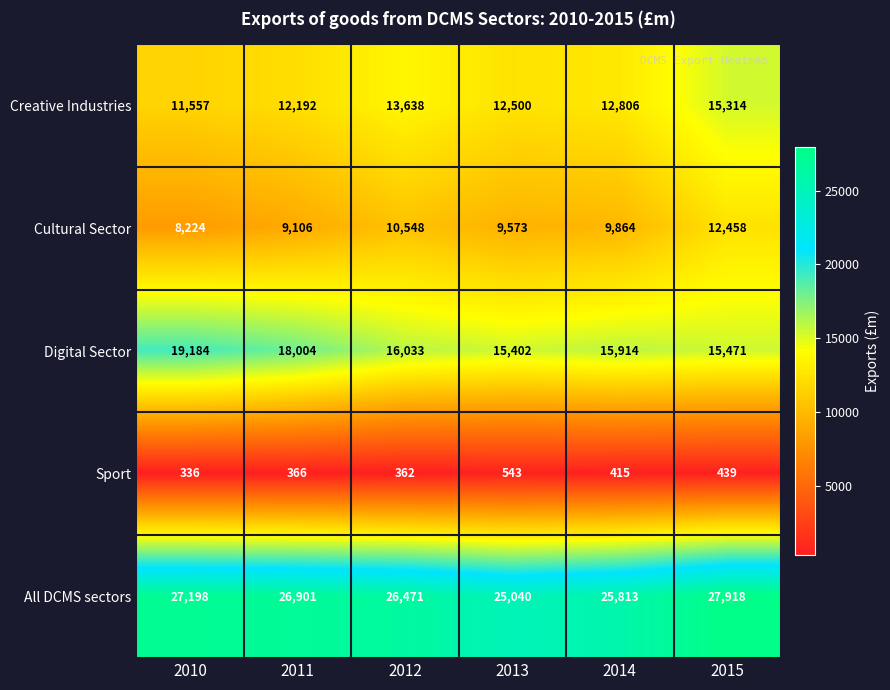

Reading right to left, what are all the values shown in this chart?

Creative Industries: 2015=15314	2014=12806	2013=12500	2012=13638	2011=12192	2010=11557
Cultural Sector: 2015=12458	2014=9864	2013=9573	2012=10548	2011=9106	2010=8224
Digital Sector: 2015=15471	2014=15914	2013=15402	2012=16033	2011=18004	2010=19184
Sport: 2015=439	2014=415	2013=543	2012=362	2011=366	2010=336
All DCMS sectors: 2015=27918	2014=25813	2013=25040	2012=26471	2011=26901	2010=27198